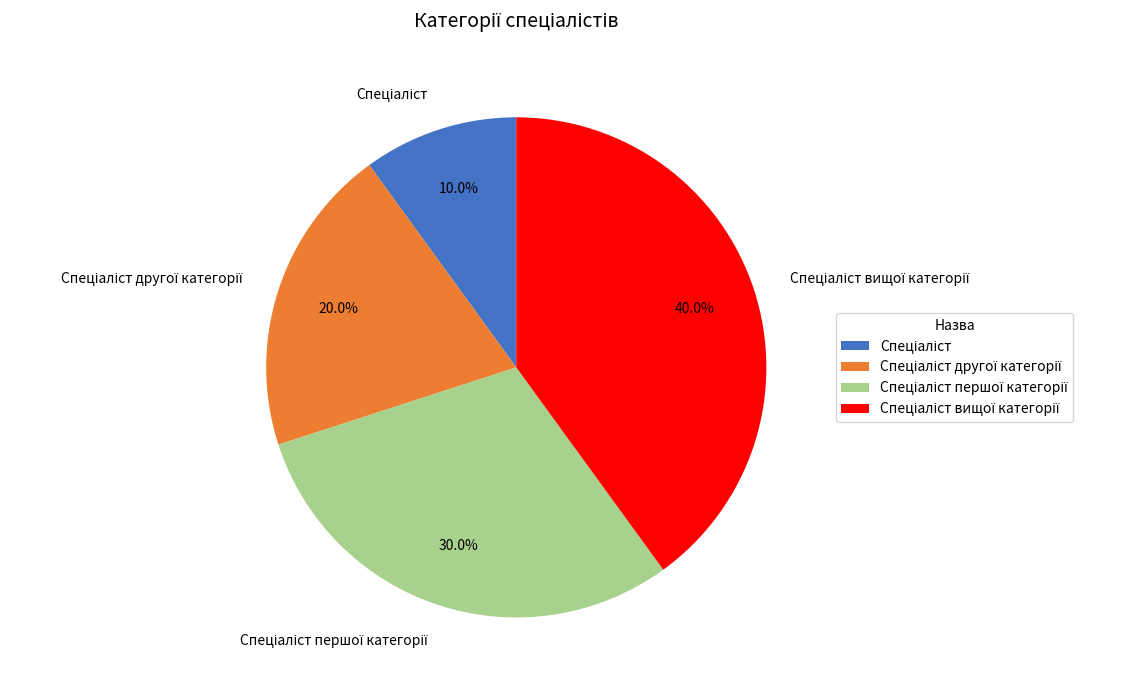

Is there a majority slice in this chart?

No